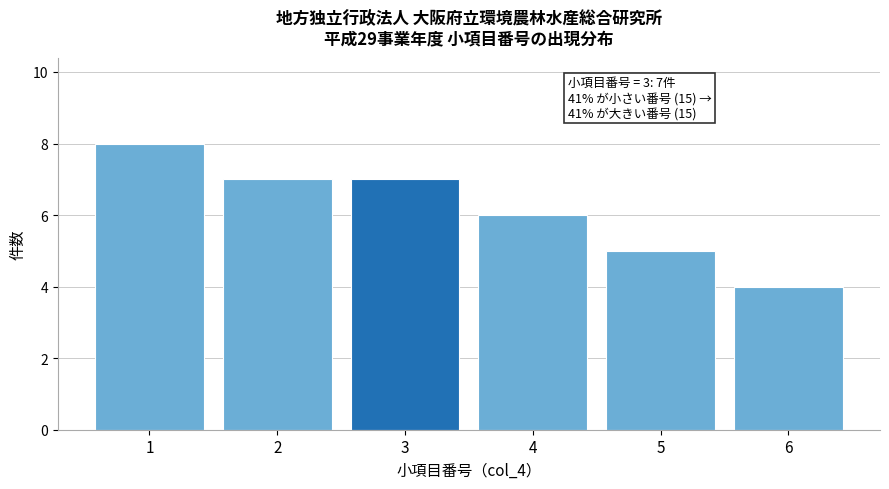

Reading right to left, list all the values displayed in this chart.

4	5	6	7	7	8